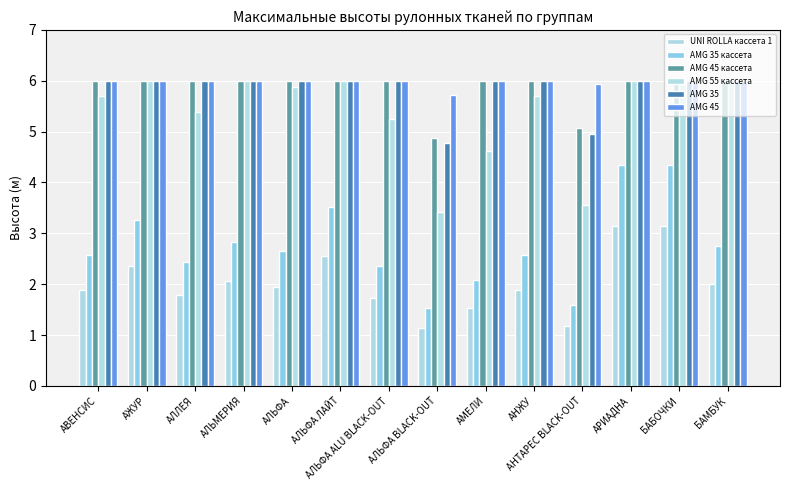

What is the label of the 2nd bar from the right?

БАБОЧКИ